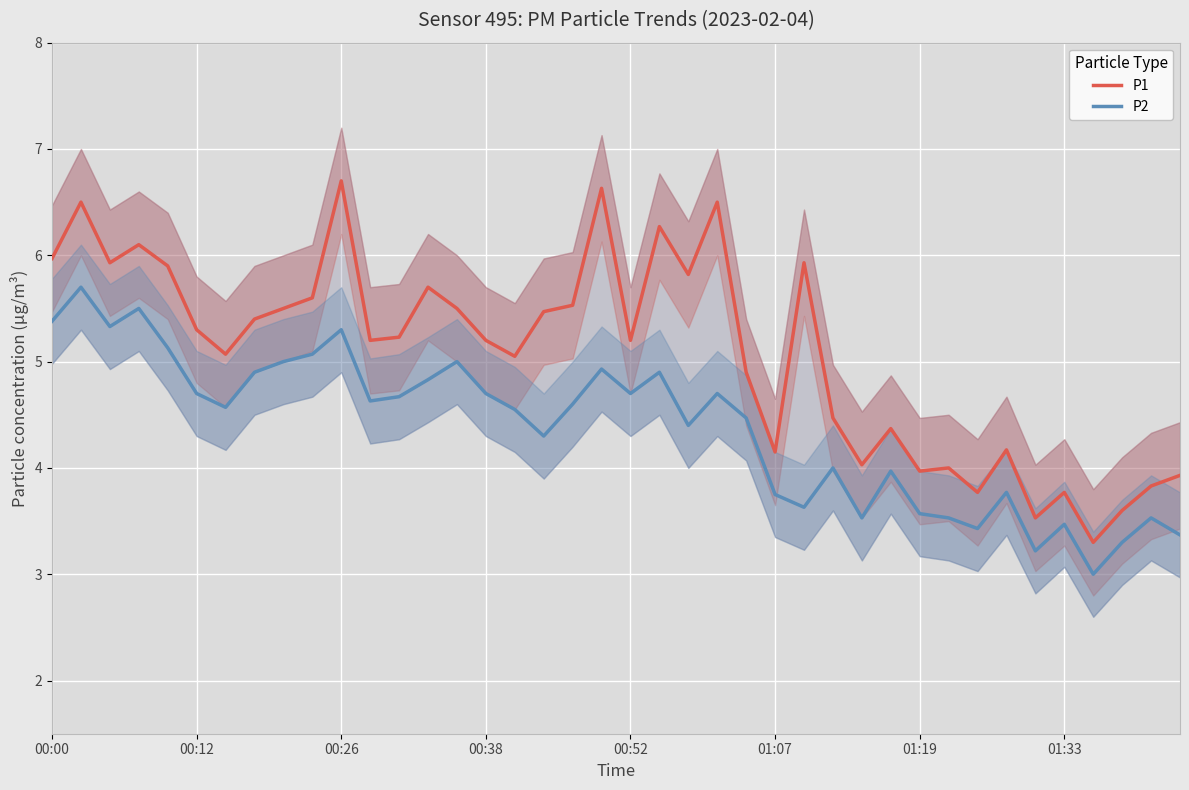

Rank the series by their average value, from lowest to highest.

P2, P1